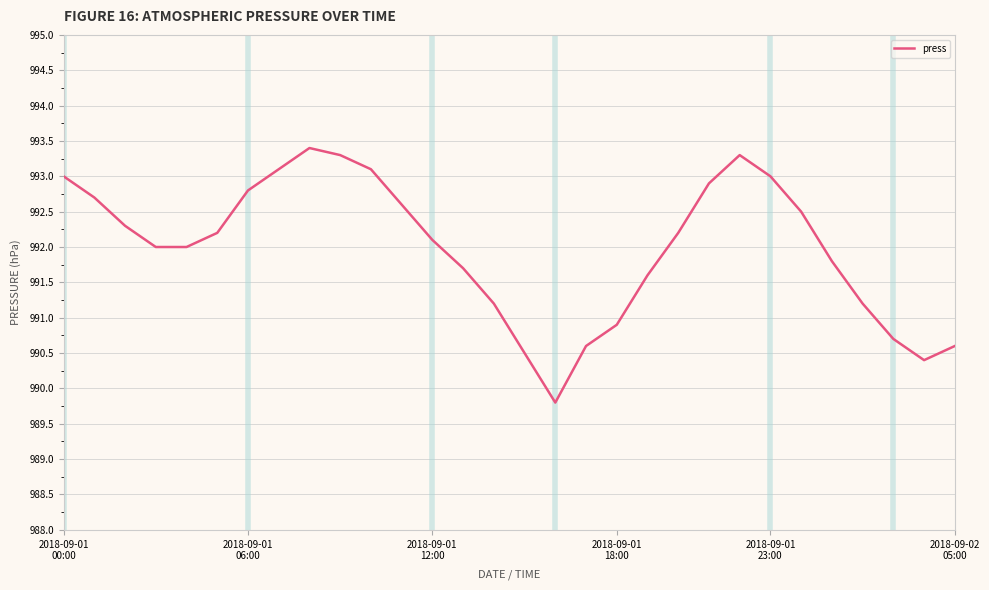

What is the greatest value displayed?

993.4